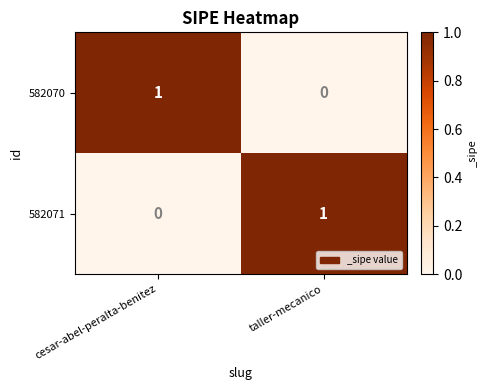

What is the difference between the highest and lowest values at cesar-abel-peralta-benitez?

1